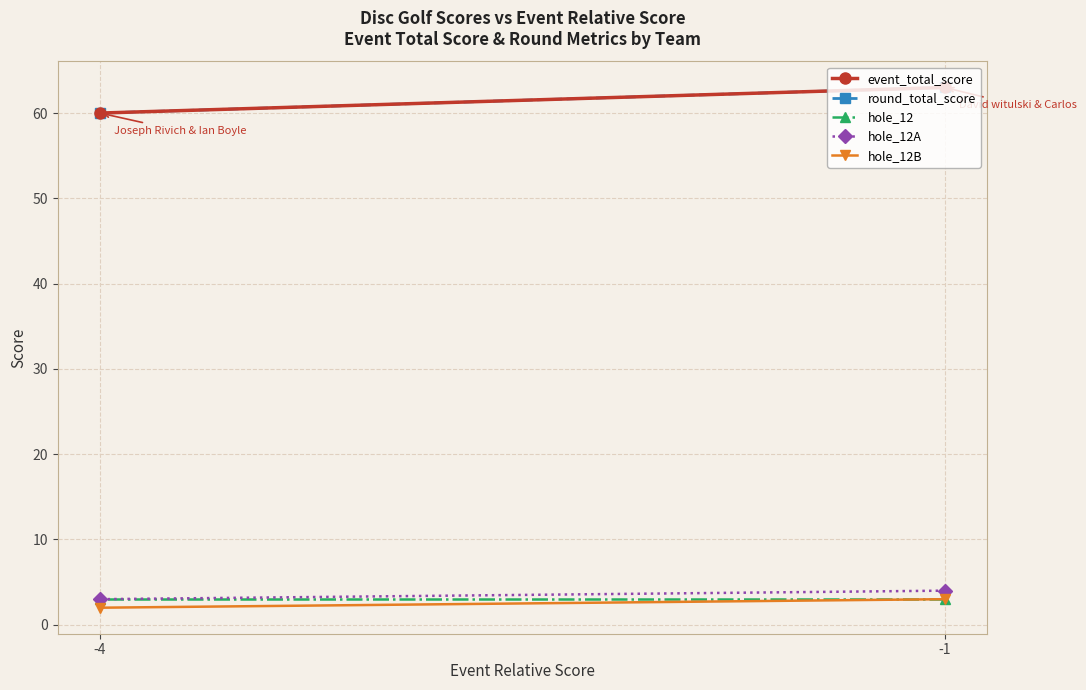

At which label does hole_12A reach its minimum?

-4